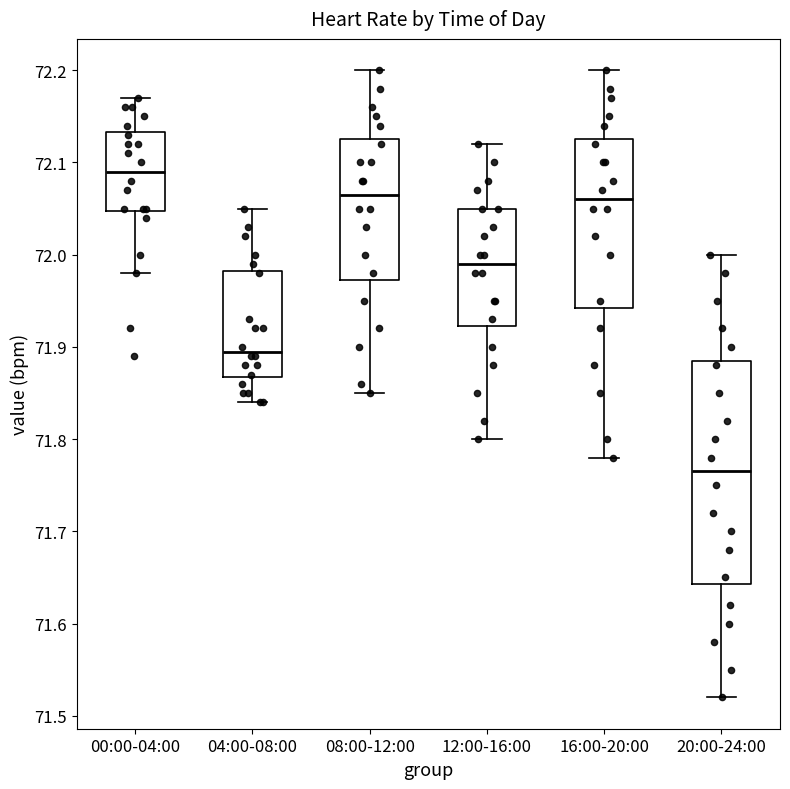

Reading left to right, read every box against the y-axis: the position of its median line, the range the box covers, and the ends of its whiskers. The values are not printed on the chart, so give them approximately, as read against the axis.

00:00-04:00: median 72.09, box 72.05 to 72.13, whiskers 71.98 to 72.17
04:00-08:00: median 71.90, box 71.87 to 71.98, whiskers 71.84 to 72.05
08:00-12:00: median 72.07, box 71.97 to 72.13, whiskers 71.85 to 72.20
12:00-16:00: median 71.99, box 71.92 to 72.05, whiskers 71.80 to 72.12
16:00-20:00: median 72.06, box 71.94 to 72.13, whiskers 71.78 to 72.20
20:00-24:00: median 71.77, box 71.64 to 71.89, whiskers 71.52 to 72.00